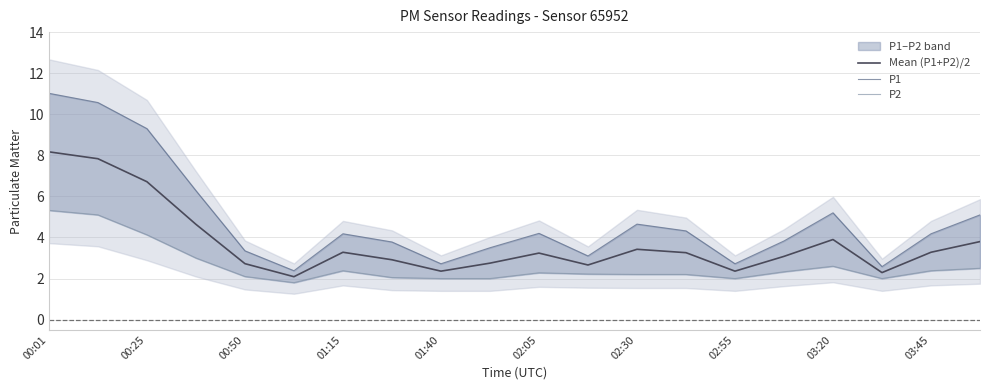

Rank the series by their maximum value, from lowest to highest.

P2, Mean (P1+P2)/2, P1